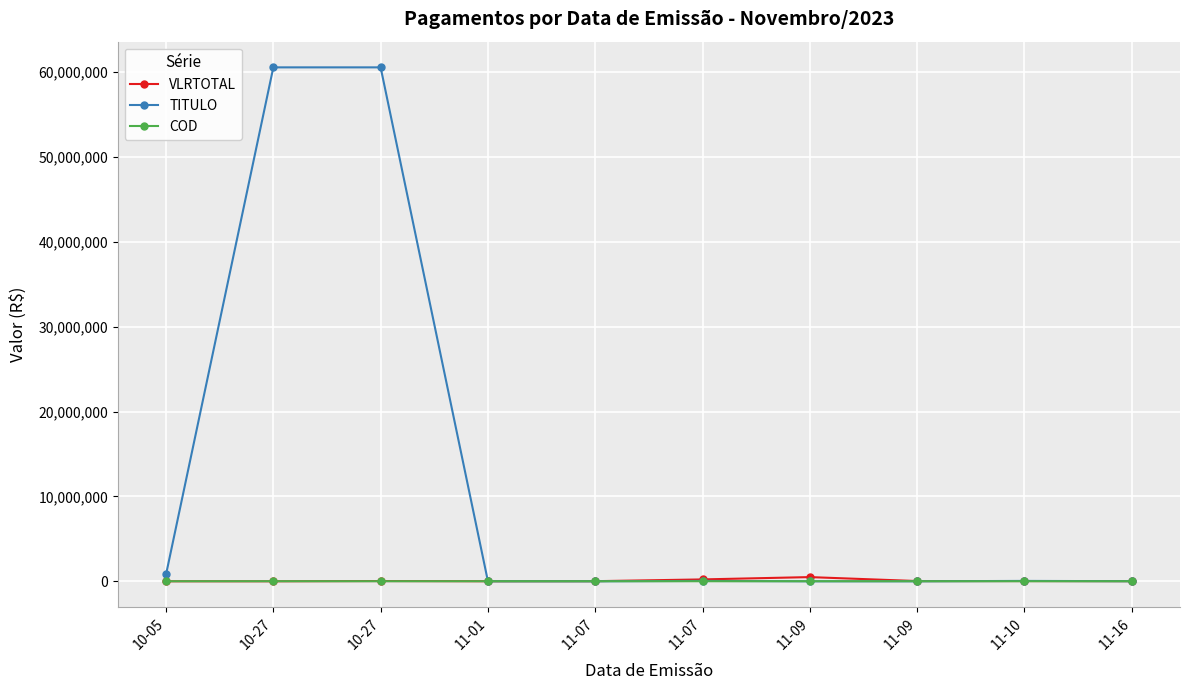

What is the sum of all TITULO values?

121994211.0